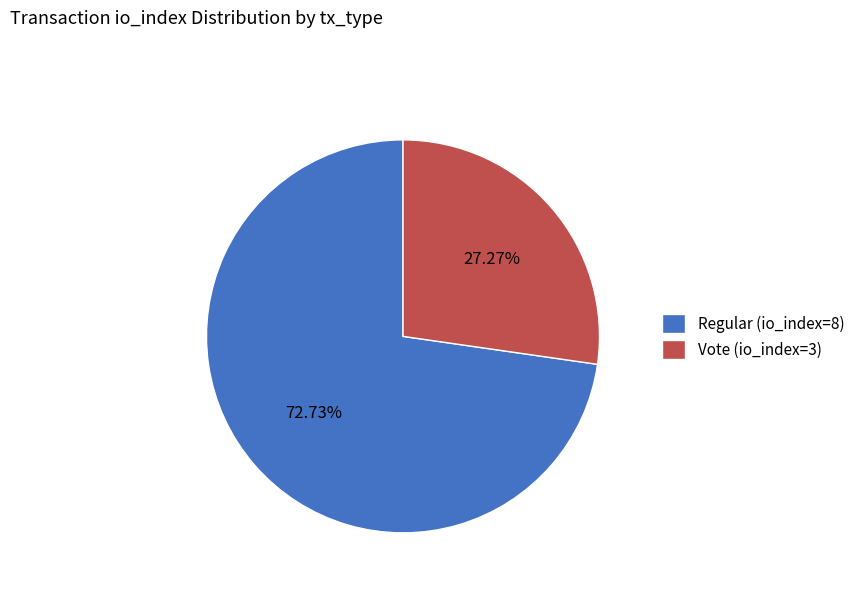

To the nearest percent, what is the difference between the Regular (io_index=8) and Vote (io_index=3) slice percentages?

45%